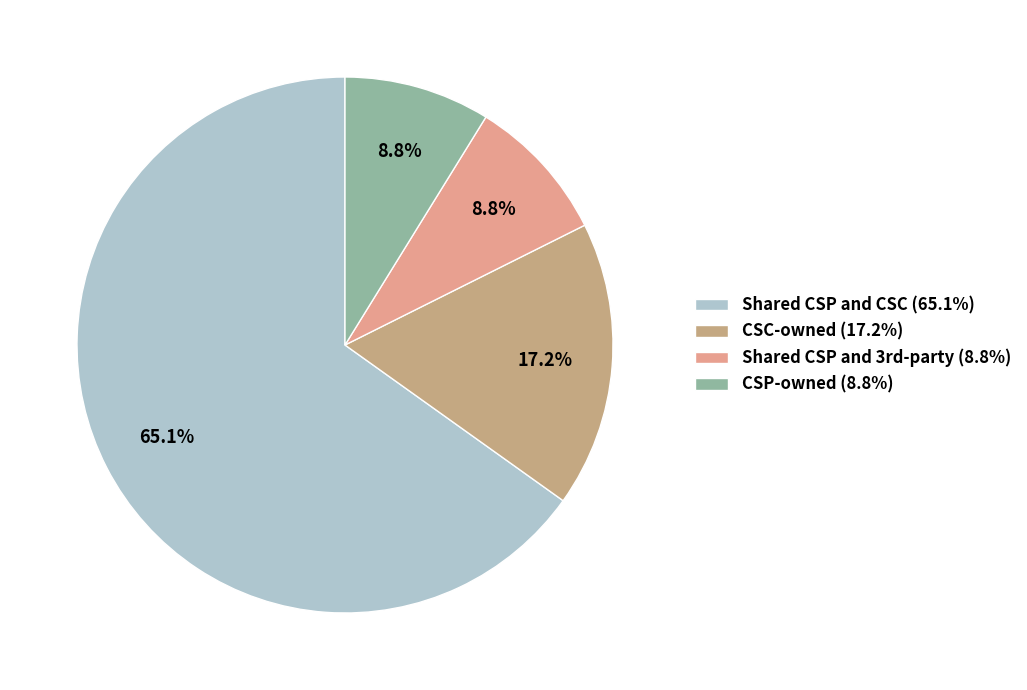

What is the smallest slice in the pie chart?

Shared CSP and 3rd-party